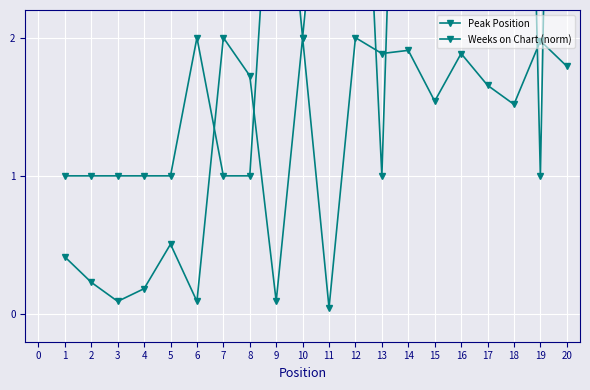

Reading left to right, what are all the values shown in this chart?

Peak Position: 1.0	1.0	1.0	1.0	1.0	2.0	1.0	1.0	4.0	2.0	4.0	5.0	1.0	7.0	7.0	8.0	3.0	9.0	1.0	11.0
Weeks on Chart (norm): 0.4	0.2	0.1	0.2	0.5	0.1	2.0	1.7	0.1	2.0	0.0	2.0	1.9	1.9	1.5	1.9	1.7	1.5	2.0	1.8